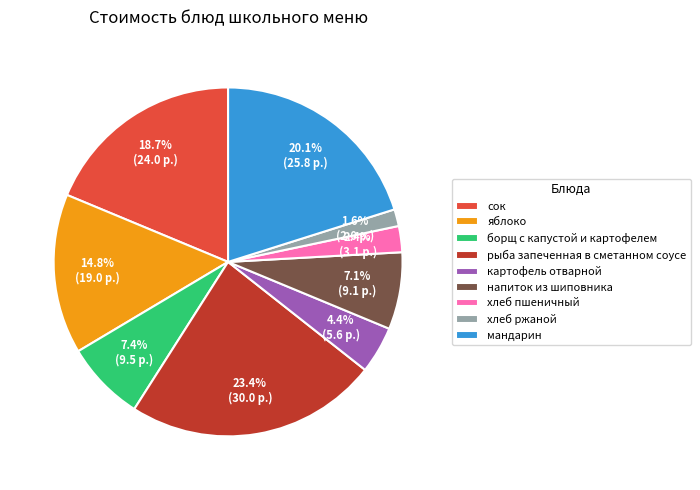

What is the ratio of the value at сок to the value at борщ с капустой и картофелем?

2.5